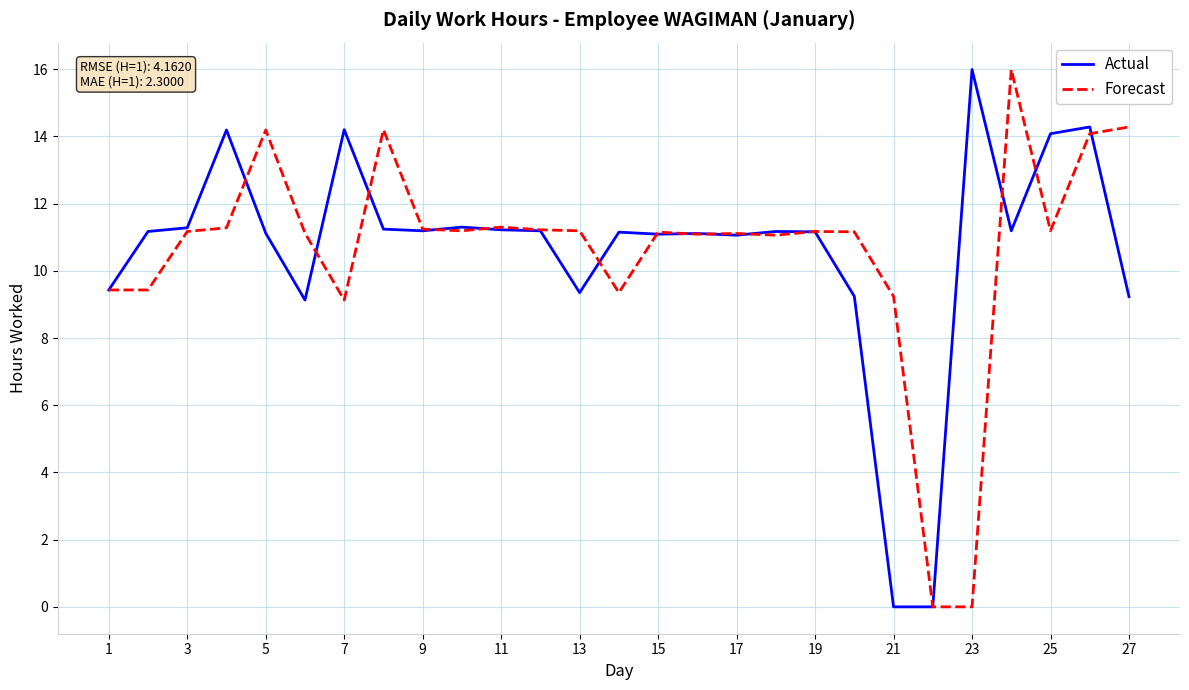

What is the maximum value shown in the chart?

16.0